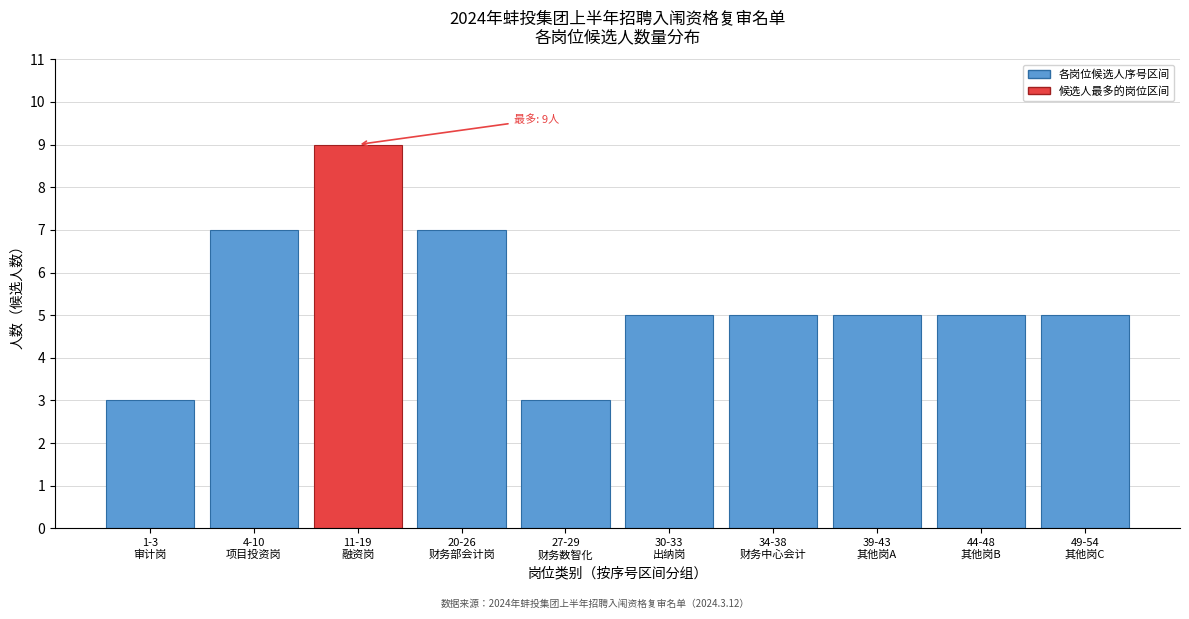

Reading left to right, list all the values displayed in this chart.

3	7	9	7	3	5	5	5	5	5